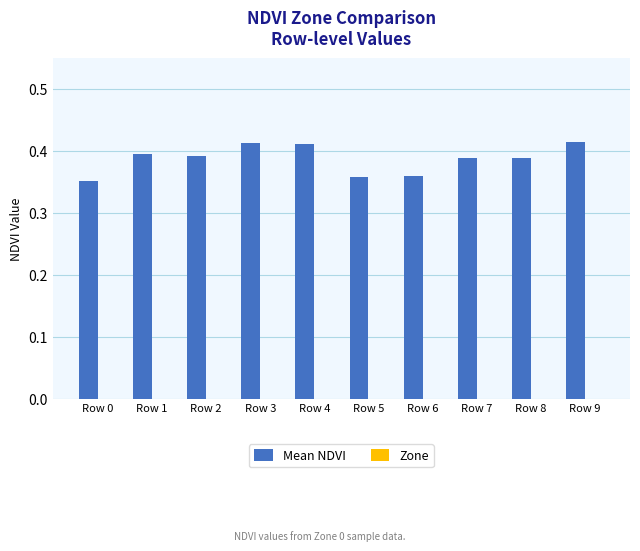

How many values are between 0 and 1?

10